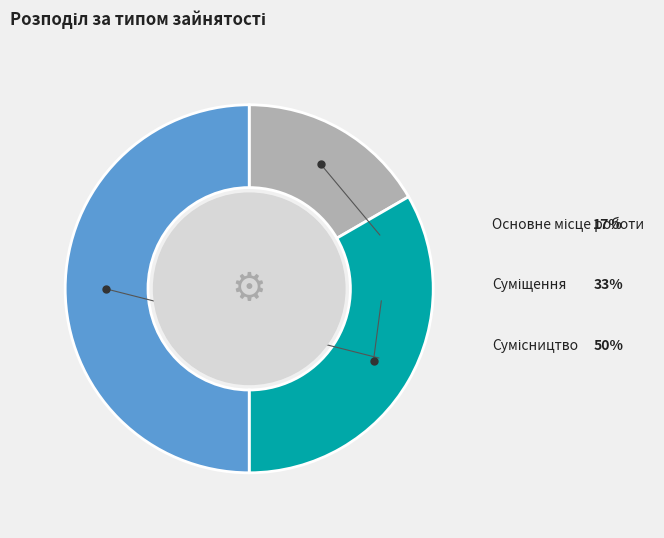

To the nearest percent, what is the difference between the largest and smallest slice percentages?

33%